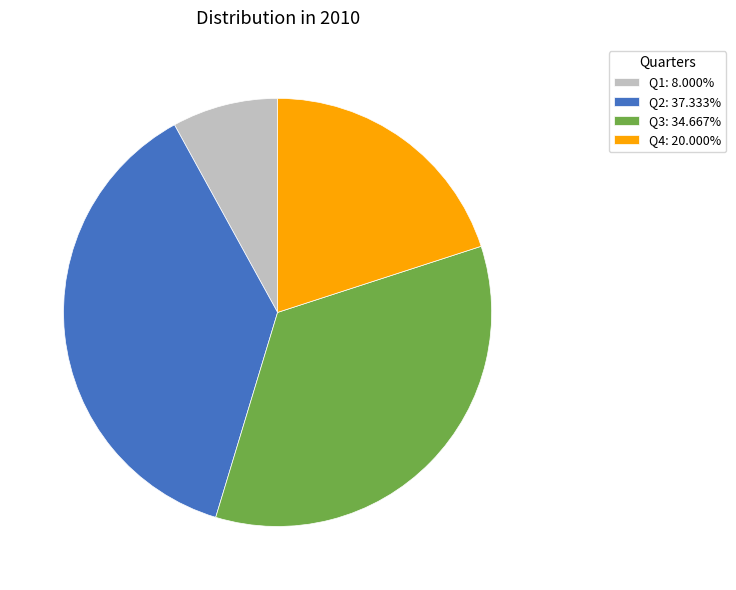

How many segments does this pie chart have?

4